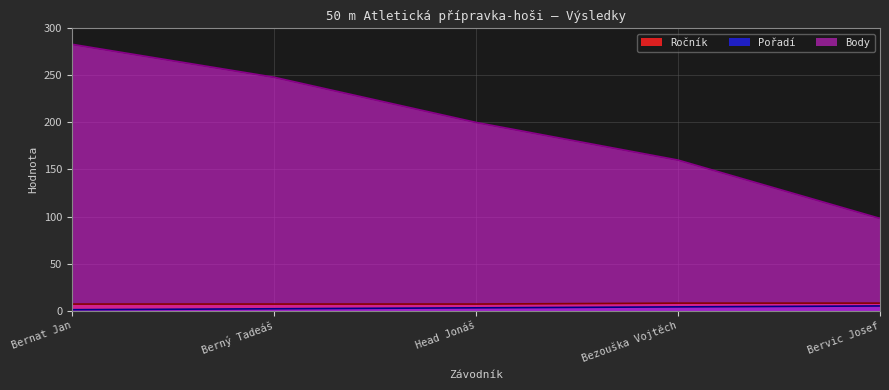

Which category has the highest value across all series?

Bernat Jan